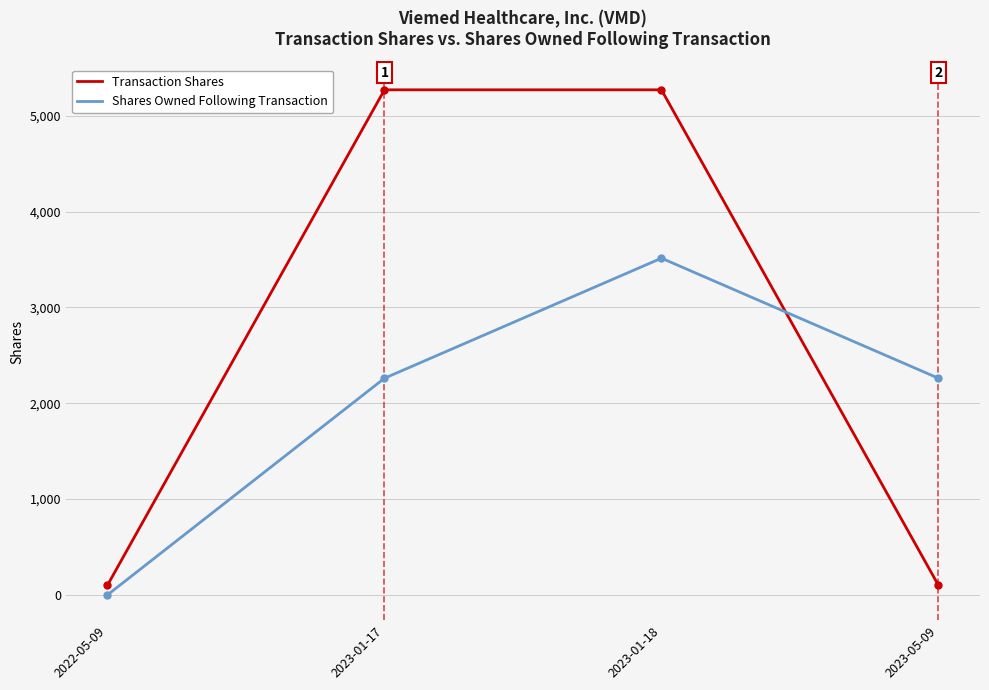

What is the difference between the maximum and second lowest values in the Transaction Shares series?

5170